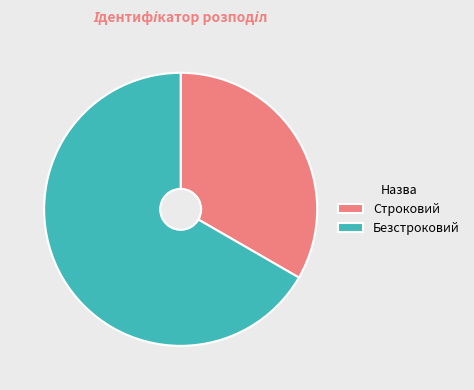

Is the sum of Безстроковий and Строковий greater than half?

Yes